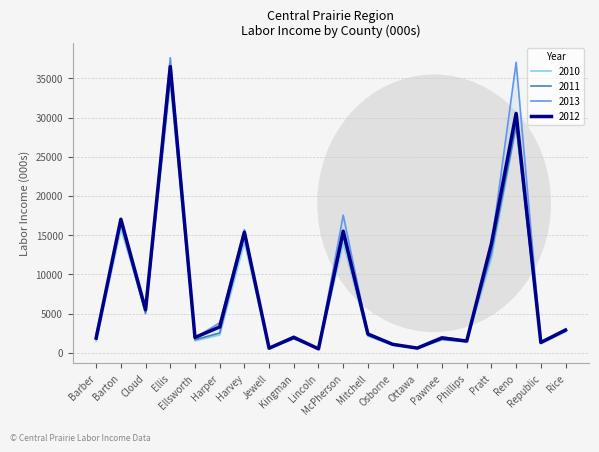

What is the difference between the maximum and minimum values in the 2011 series?

34842.2